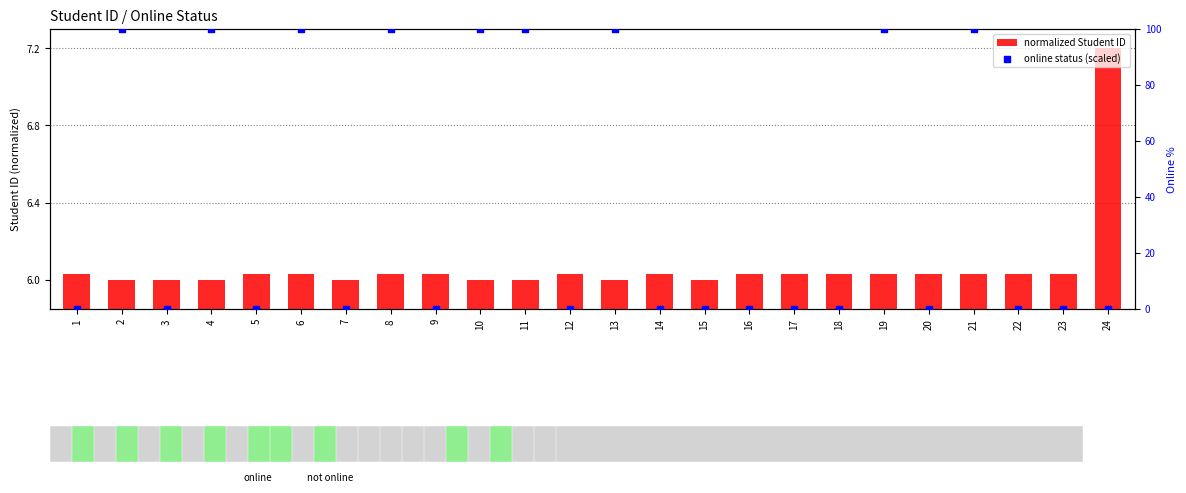

At which category is the sum across all series the highest?

19